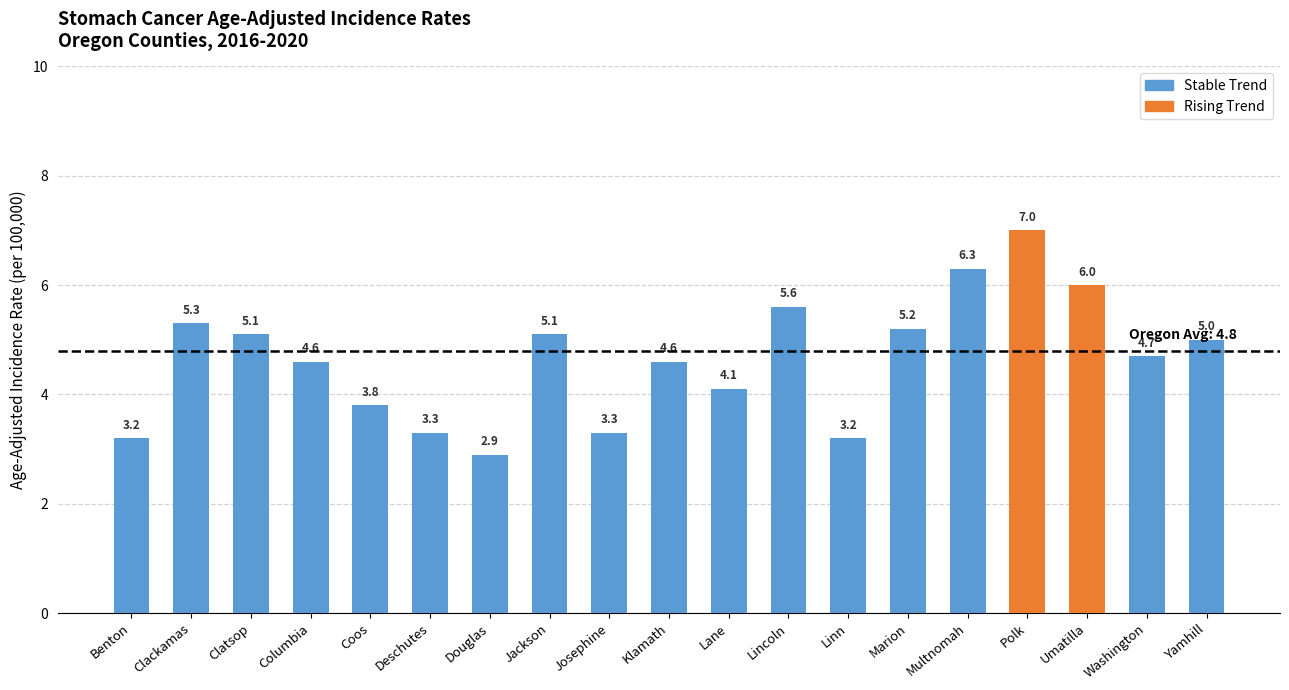

Which has a higher value, Lincoln or Jackson?

Lincoln